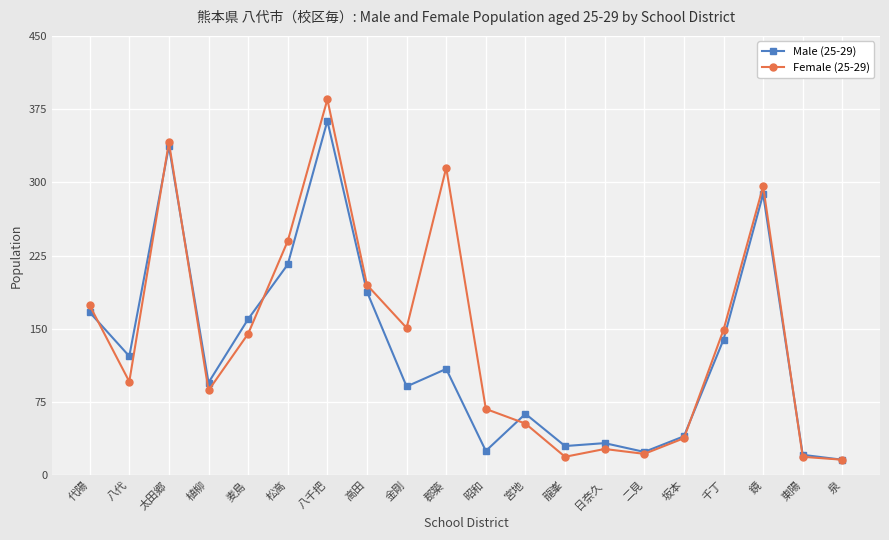

What is the label of the 3rd point from the left?

太田郷